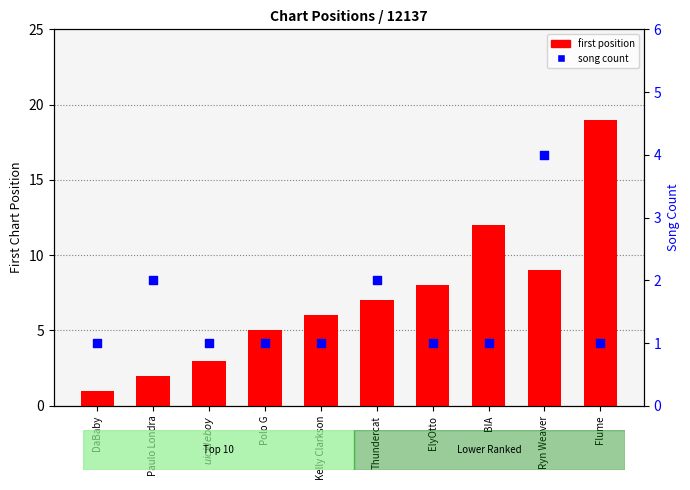

Which series has the widest spread of Y values?

first position